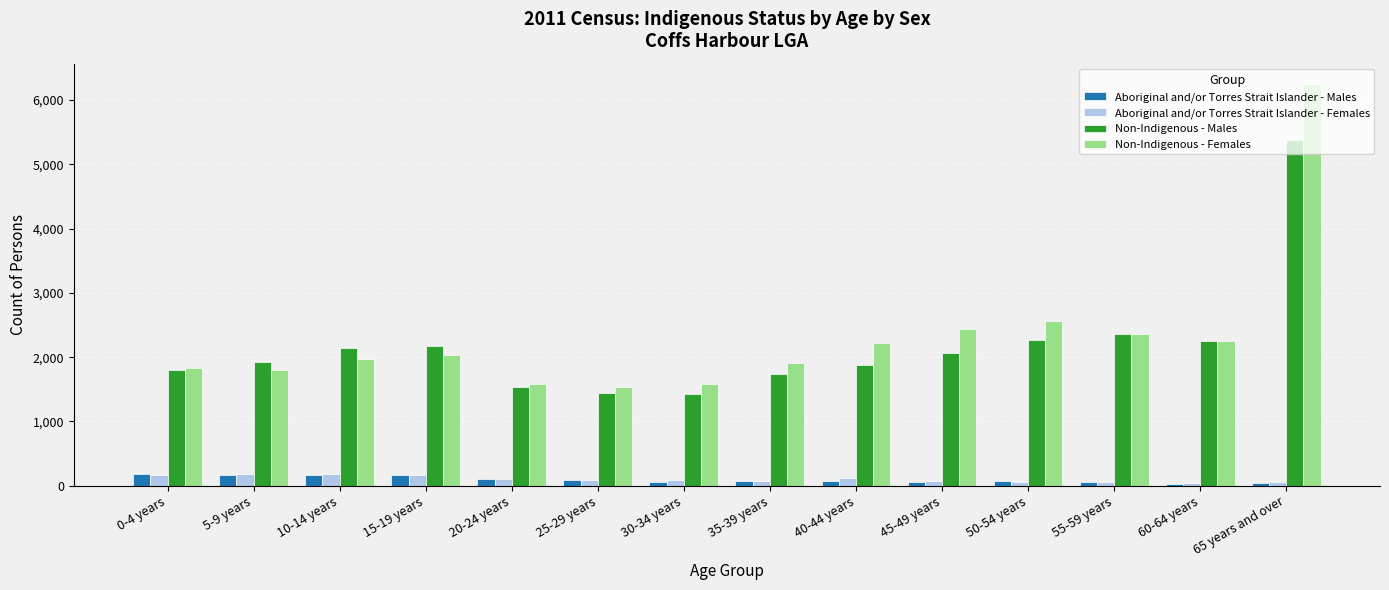

What is the greatest value displayed?

6254